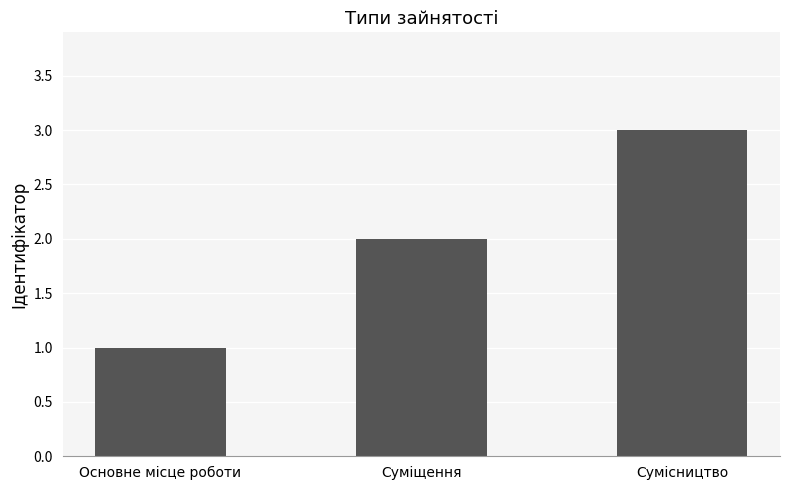

What is the label of the 1st bar from the right?

Сумісництво